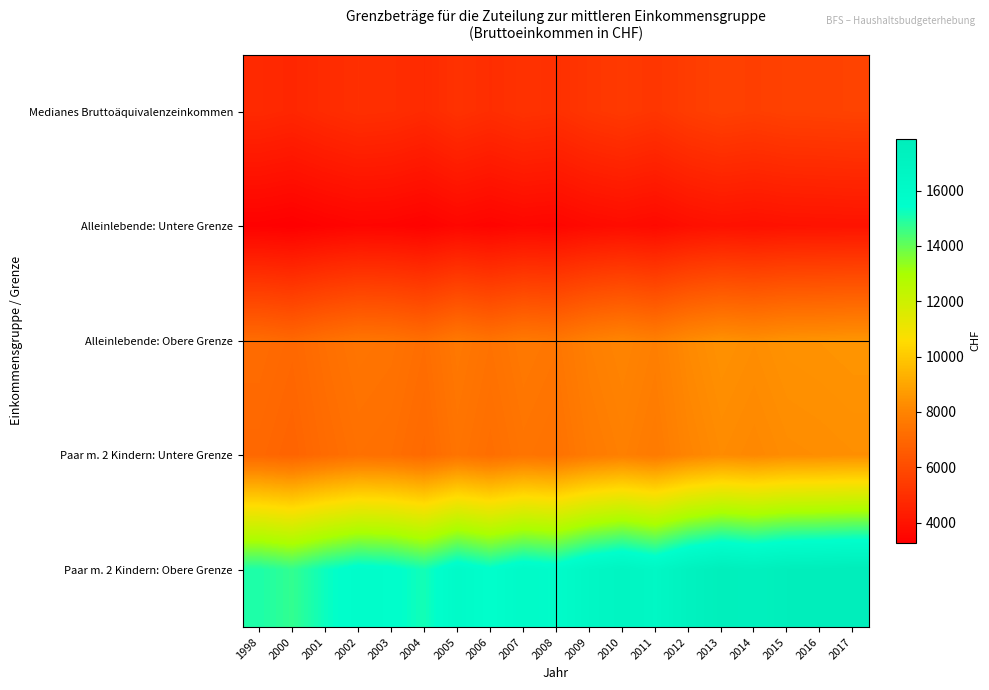

What is the difference between the highest and lowest values at 2010?

13088.2